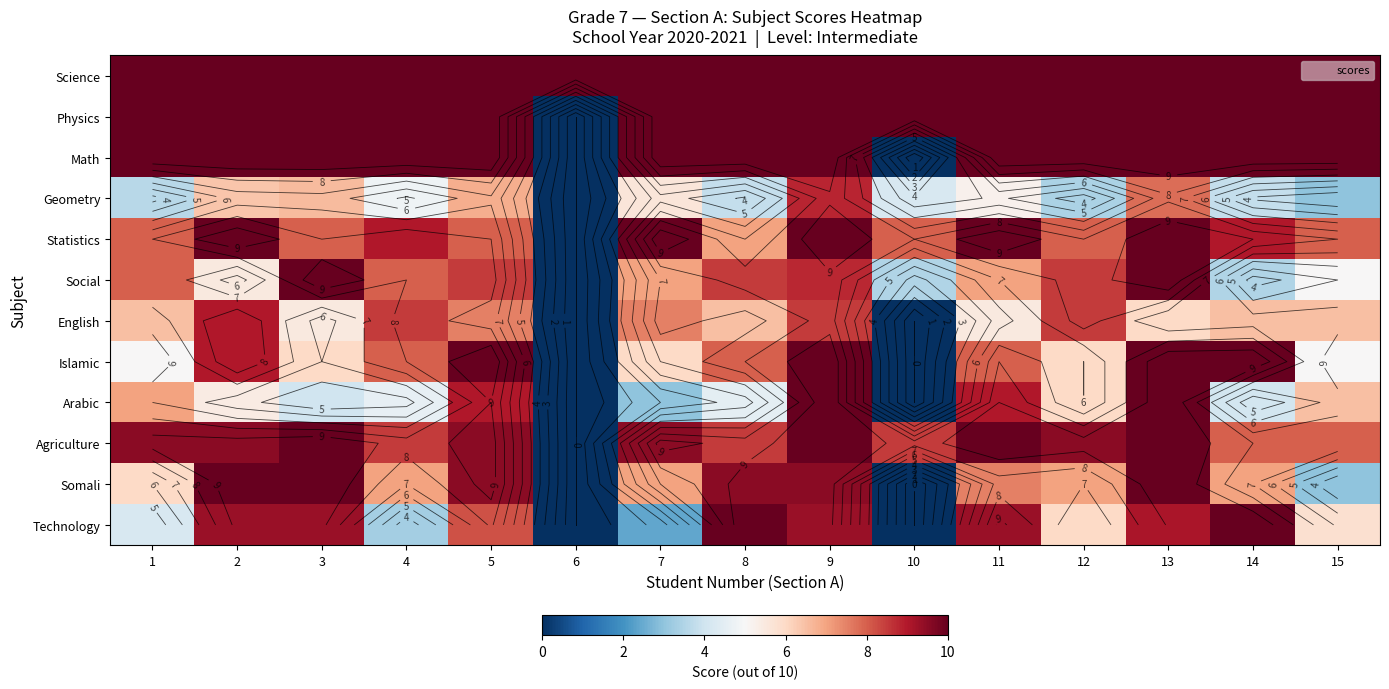

Is the value of Arabic at 7 greater than the value of Statistics at 13?

No